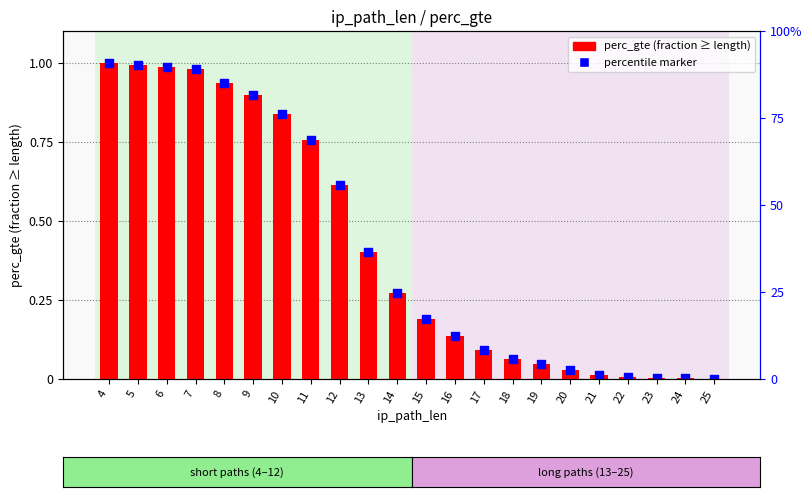

Between 8 and 21, which is larger?

8